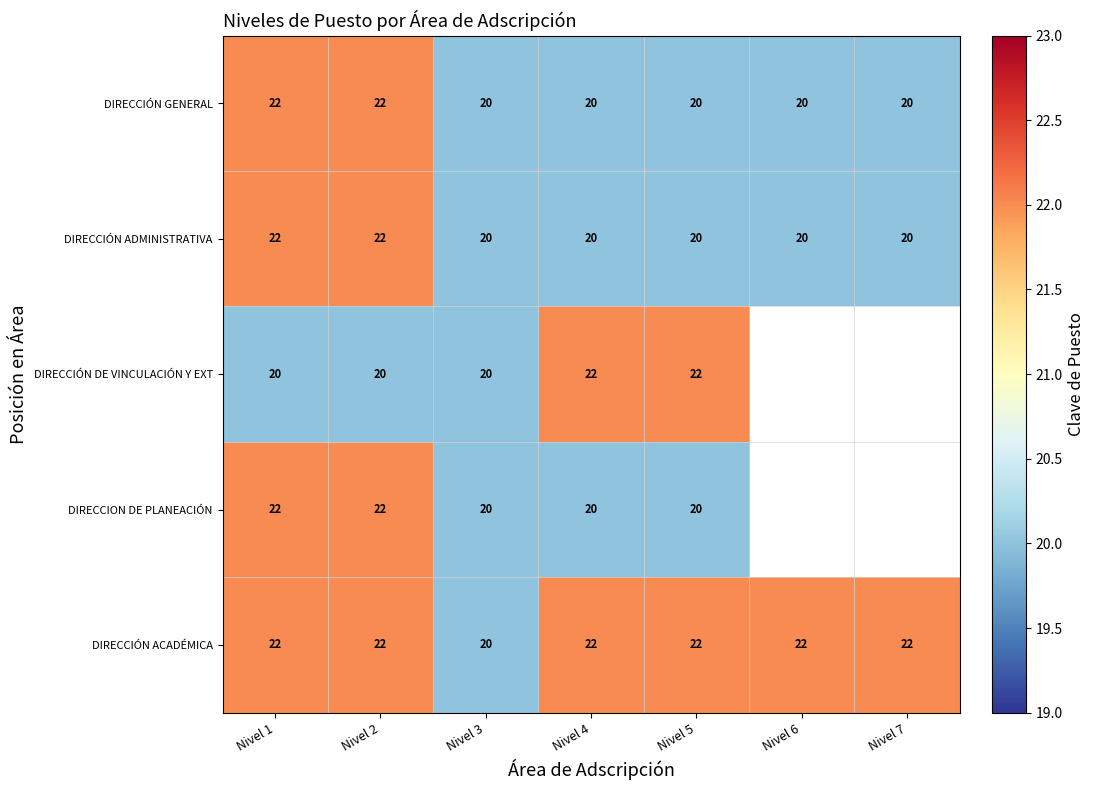

How many data points in DIRECCIÓN ACADÉMICA are less than 22?

1